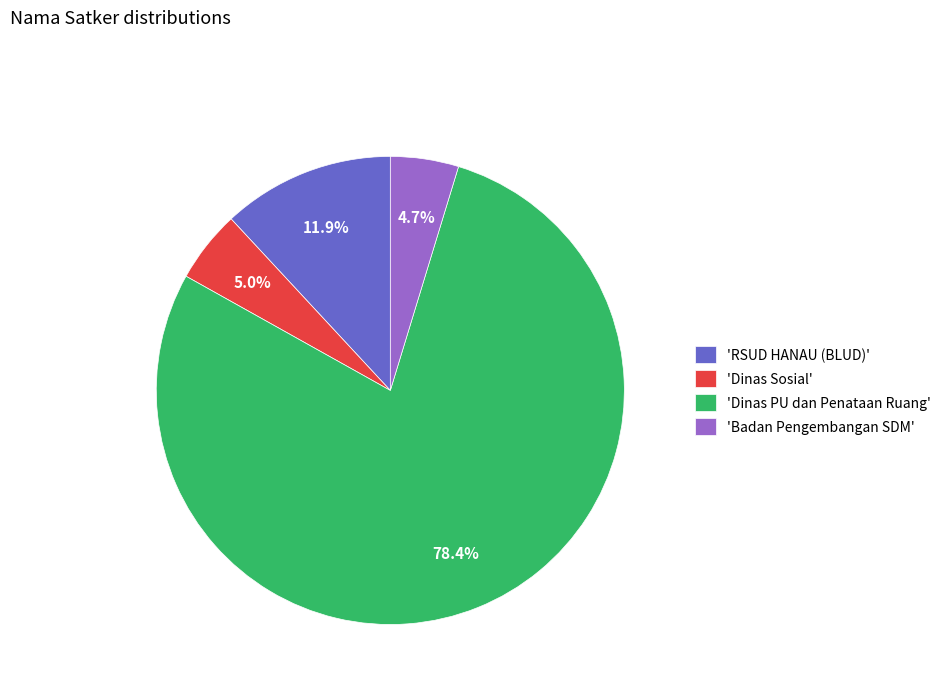

What percentage do 'Badan Pengembangan SDM' and 'Dinas Sosial' together represent?

9.7%